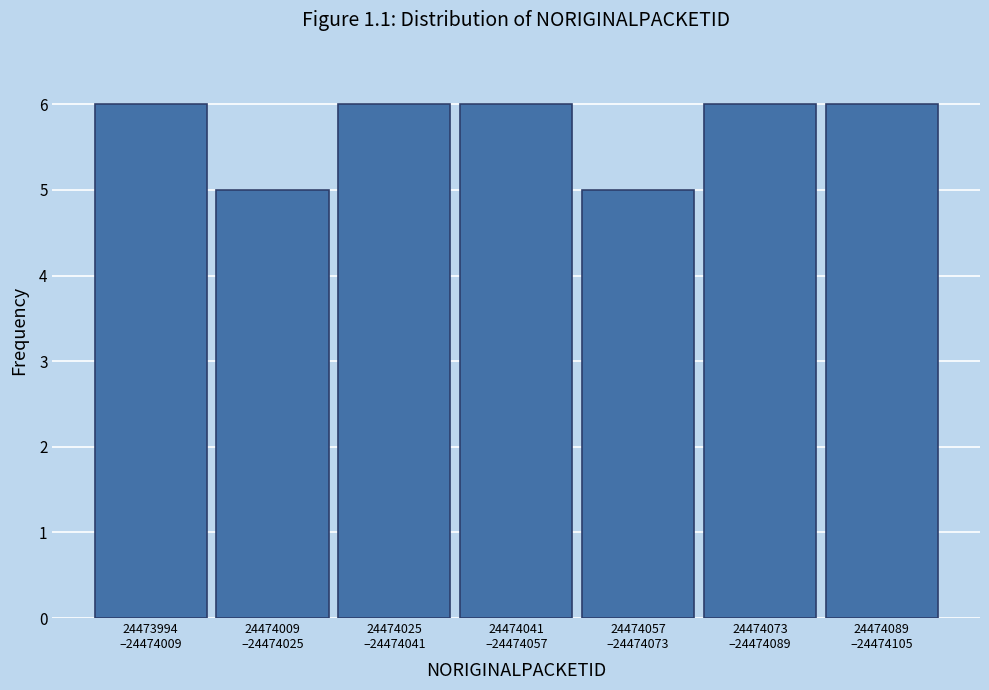

Reading right to left, transcribe all the data shown in this chart.

6	6	5	6	6	5	6